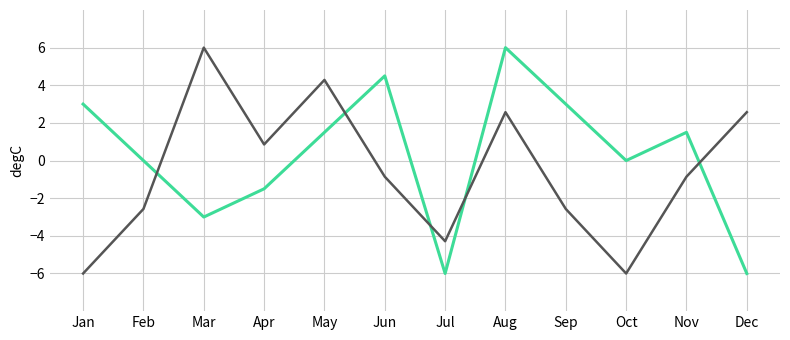

What is the spread (max minus min) of values at Aug?

3.4